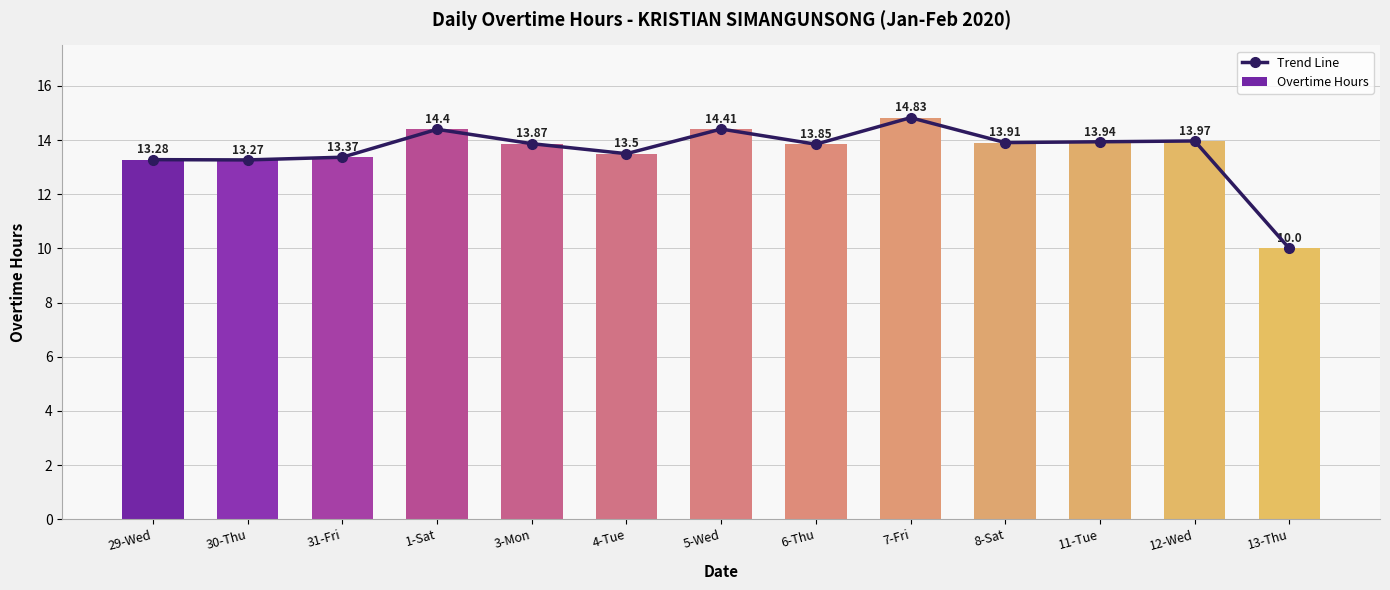

What is the value of the Overtime Hours bar at the 2nd from the left?

13.3